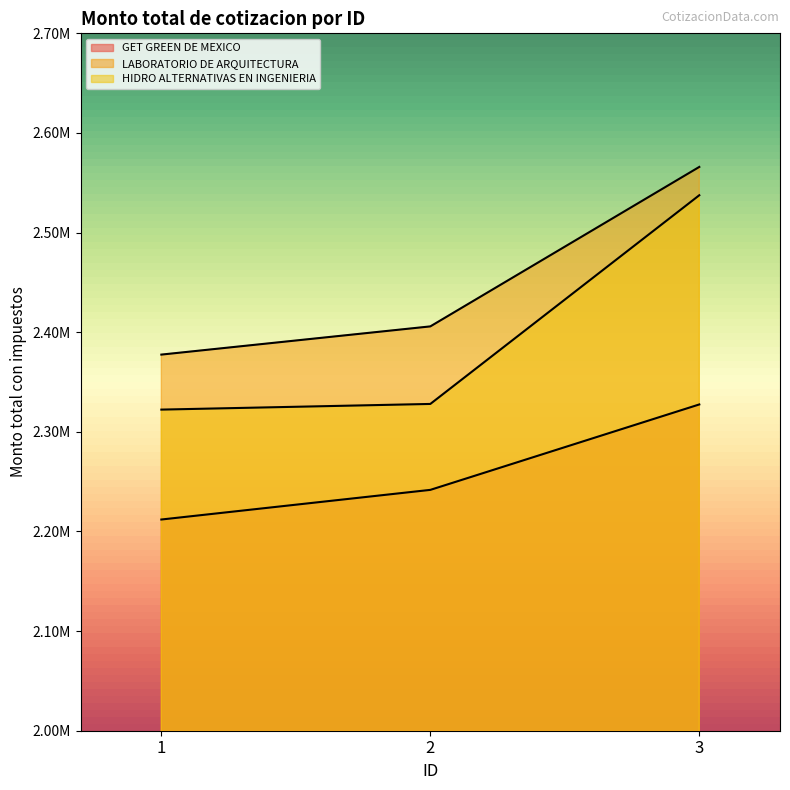

How many lines are shown in the chart?

3